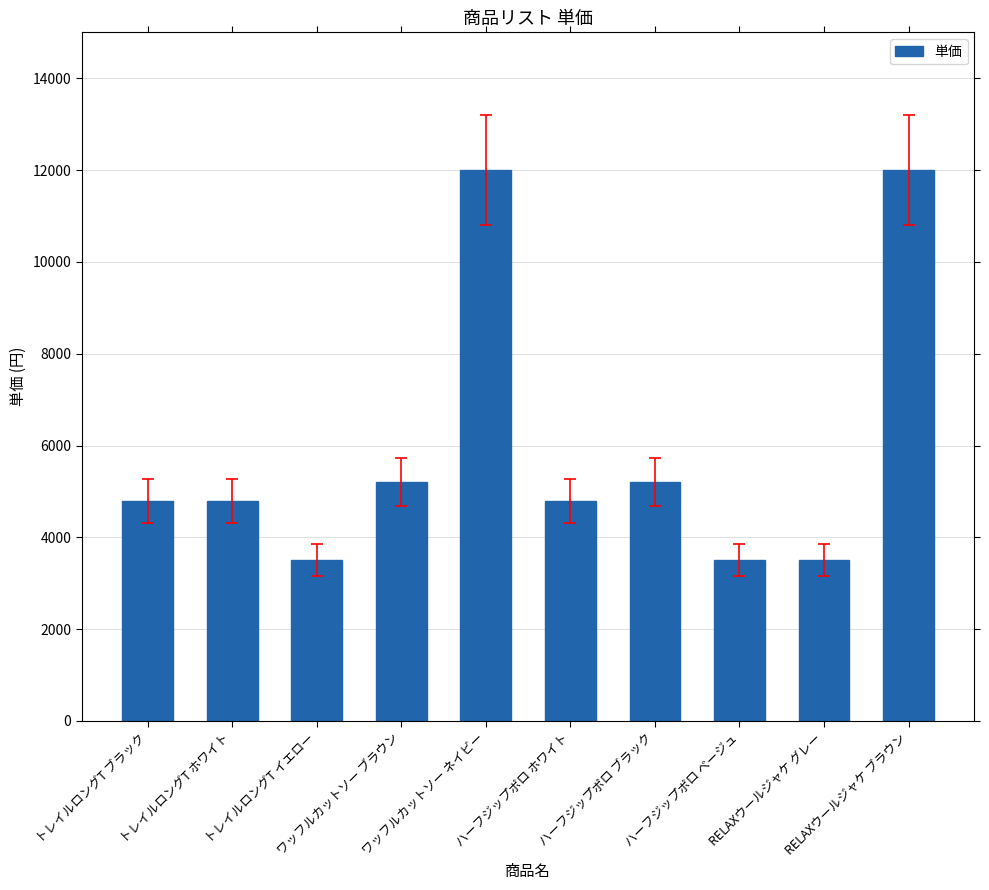

What is the minimum value shown in the chart?

3500